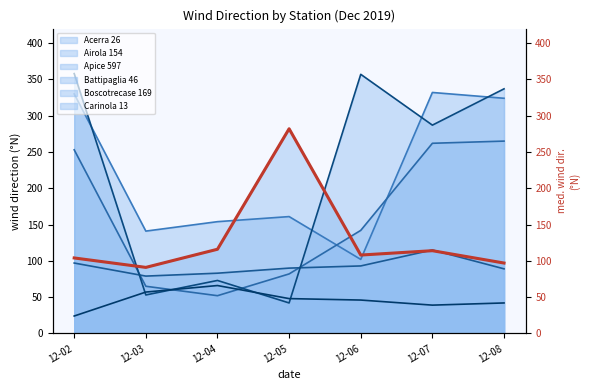

Reading right to left, list all the values displayed in this chart.

97	114	108	282	116	91	104